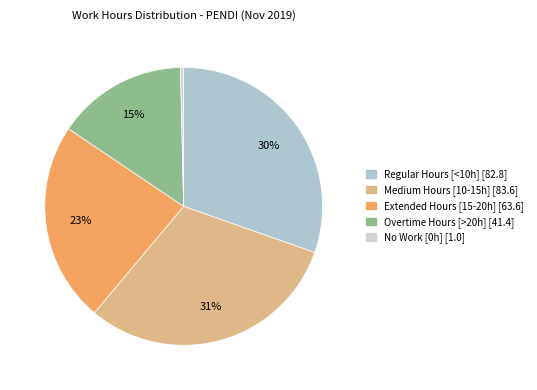

Count the number of slices in the pie.

5